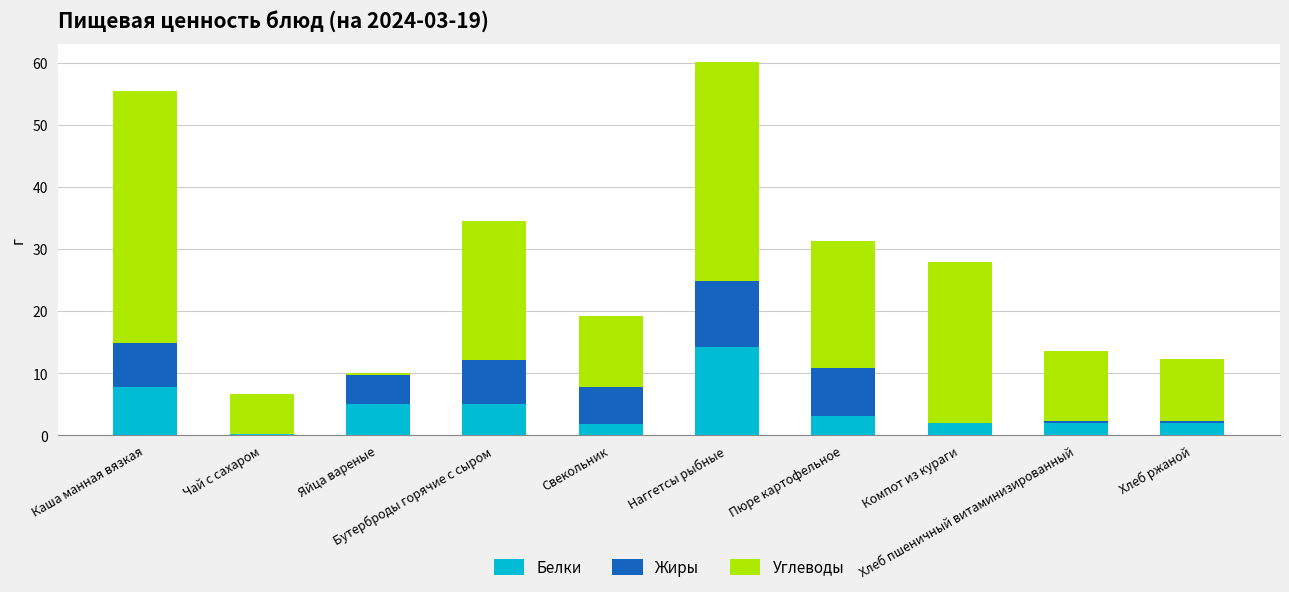

Are the bars horizontal?

No